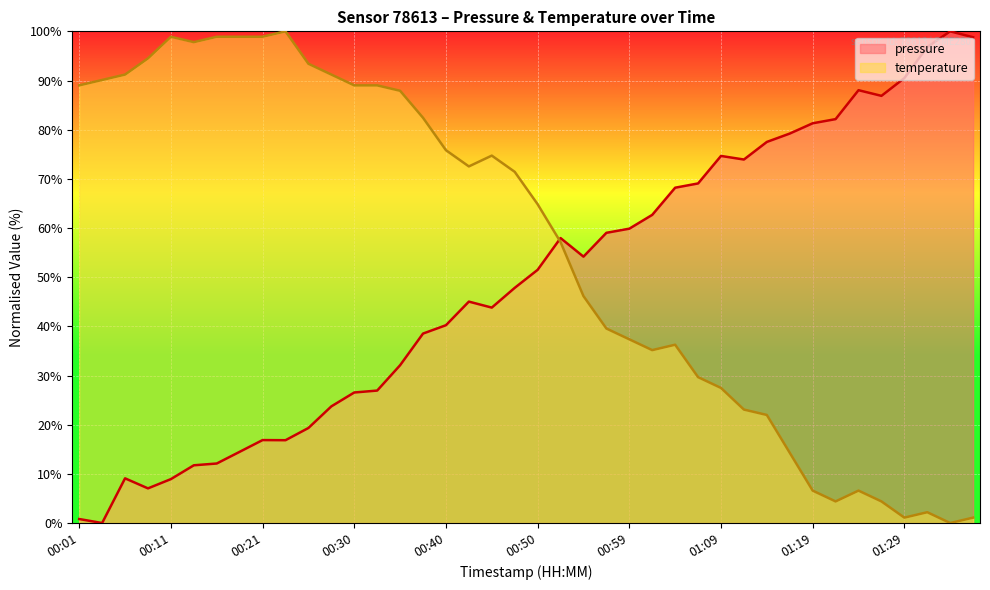

Rank the categories by temperature value from highest to lowest.

00:23, 00:11, 00:16, 00:18, 00:21, 00:13, 00:08, 00:25, 00:06, 00:28, 00:04, 00:01, 00:30, 00:33, 00:35, 00:38, 00:40, 00:45, 00:42, 00:47, 00:50, 00:52, 00:55, 00:57, 00:59, 01:04, 01:02, 01:07, 01:09, 01:12, 01:14, 01:16, 01:19, 01:24, 01:21, 01:26, 01:31, 01:29, 01:36, 01:33